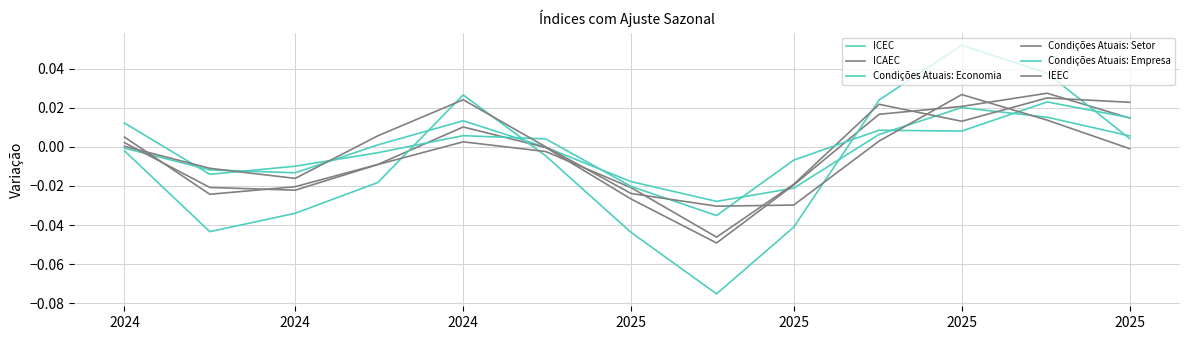

How many negative values does the Condições Atuais: Economia series have?

8